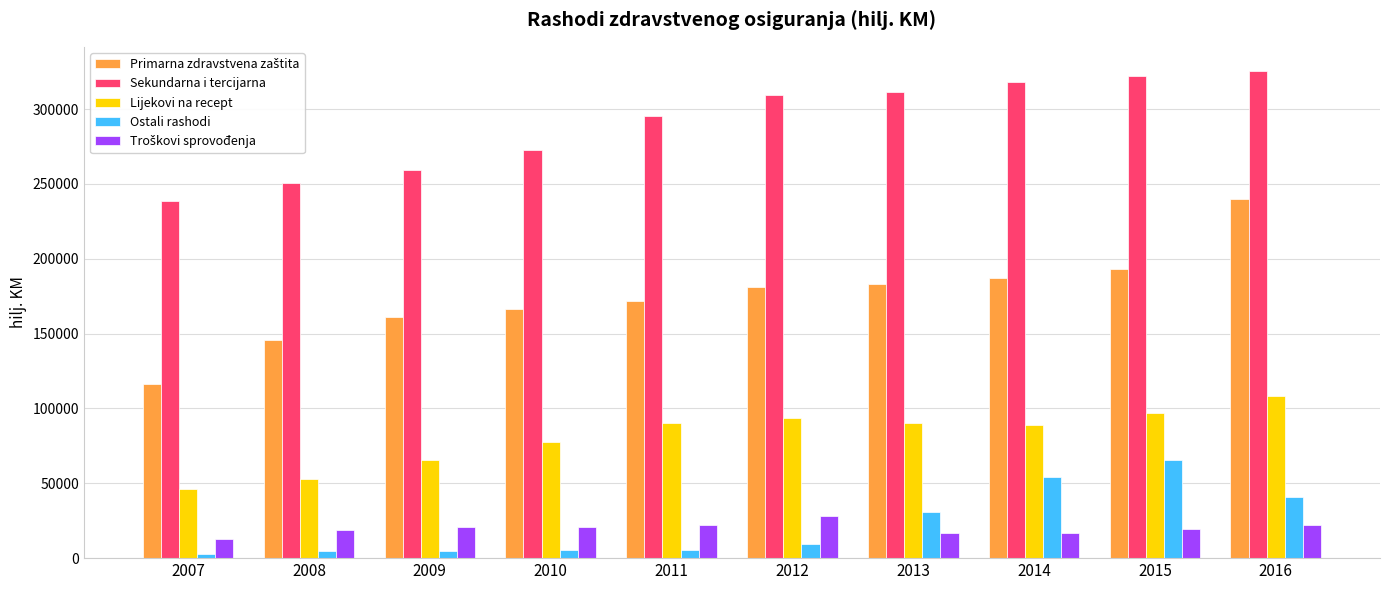

How many data points does each series have?

10